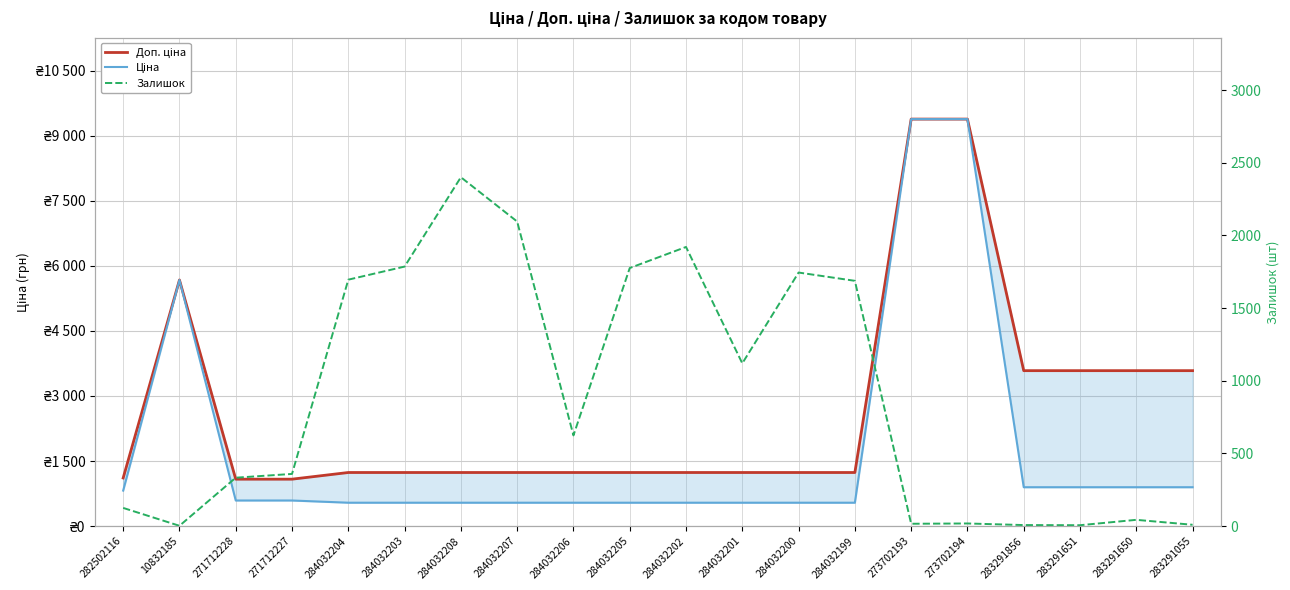

True or false: Ціна and Доп. ціна cross at least once.

False